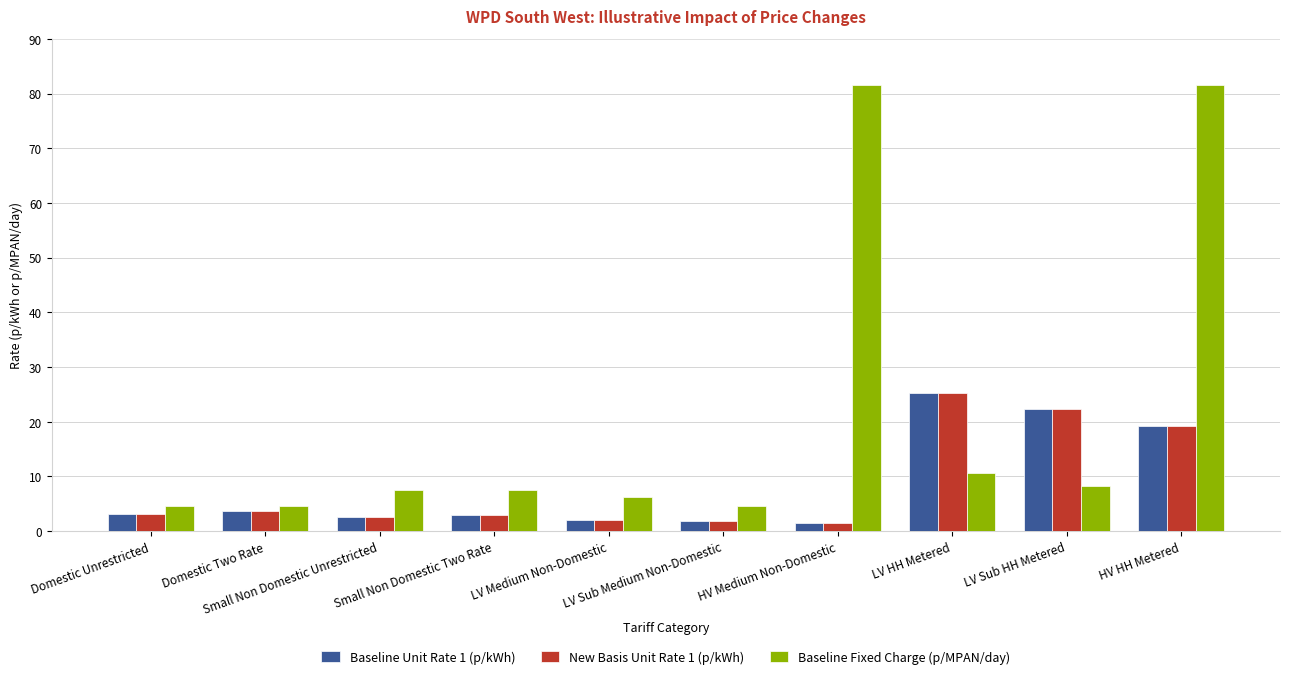

Where is Baseline Unit Rate 1 (p/kWh) nearest to the value 13?

HV HH Metered